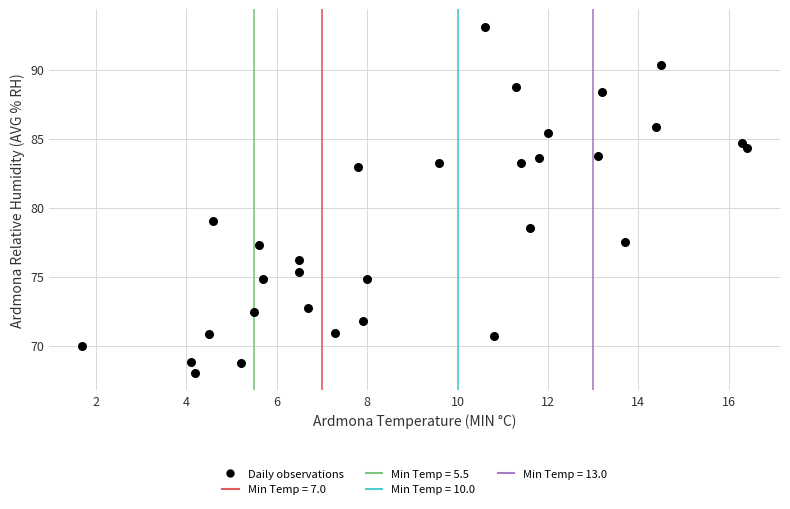

What Y value in the scatter plot is closest to 80?

79.0